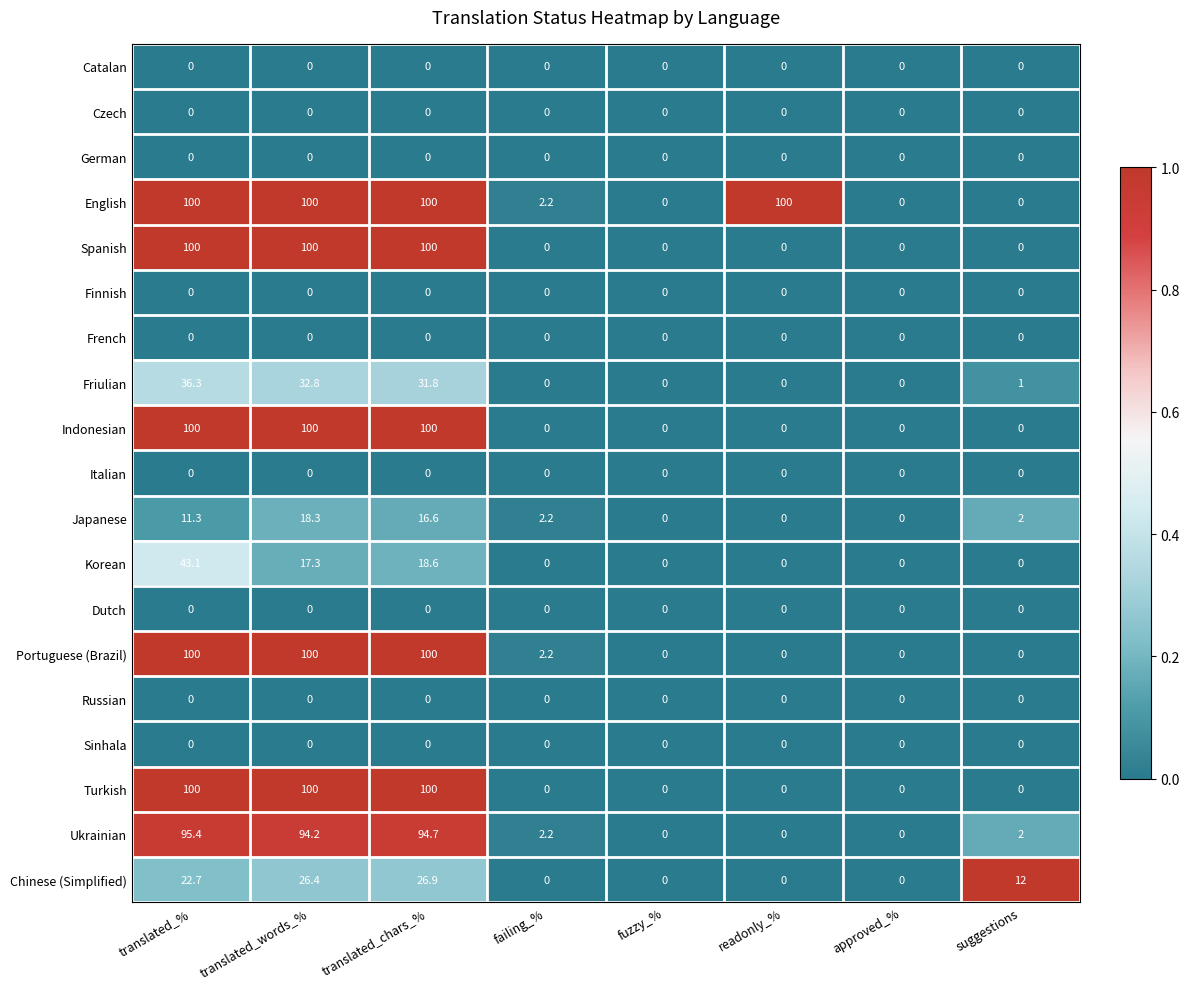

How many values in the Spanish series exceed 0?

3